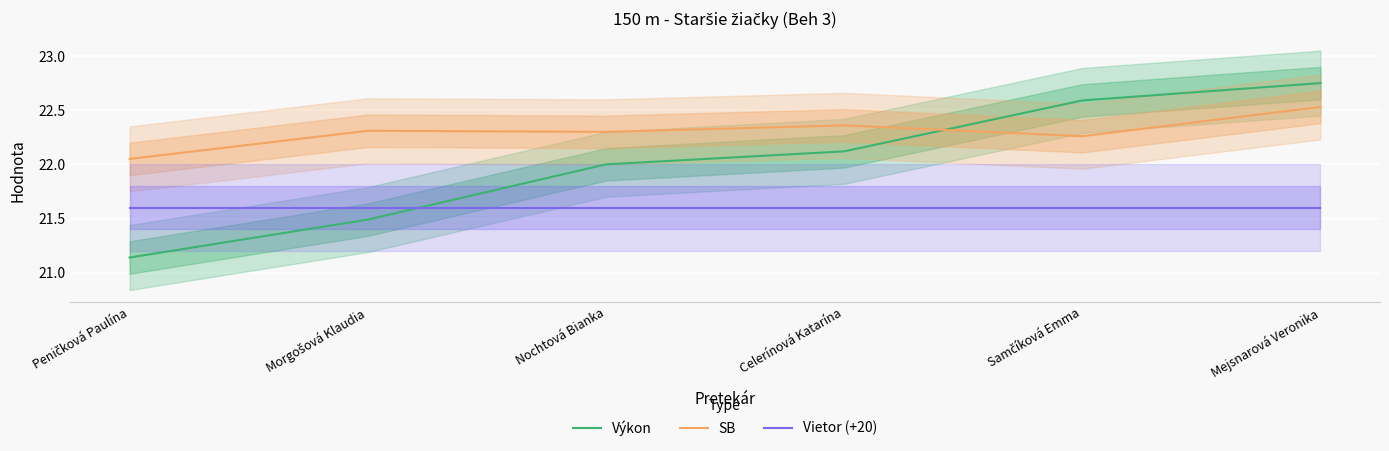

The value of Vietor (+20) at Celerínová Katarína is 8.3. True or false?

False